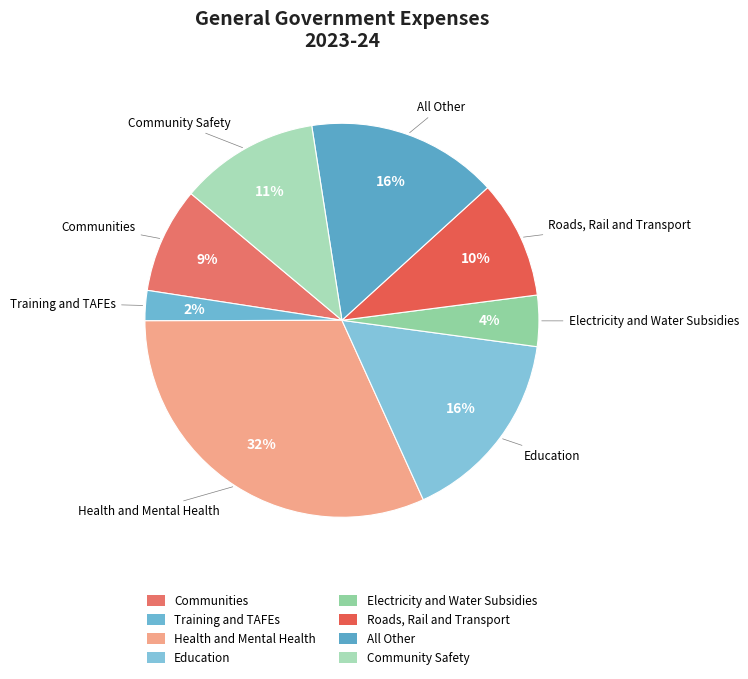

Between Community Safety and All Other, which is larger?

All Other